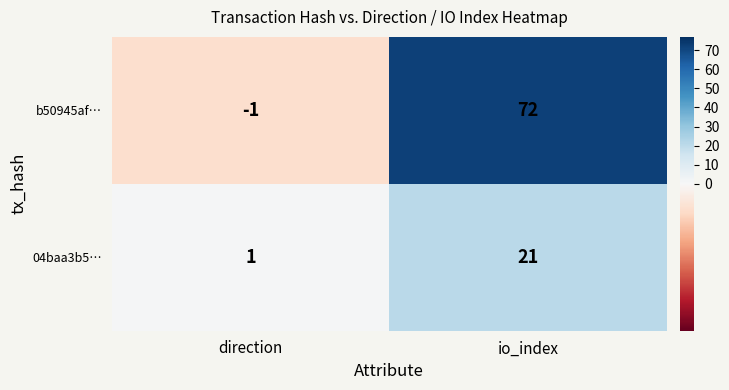

True or false: b50945af… has a value of 72 at io_index.

True